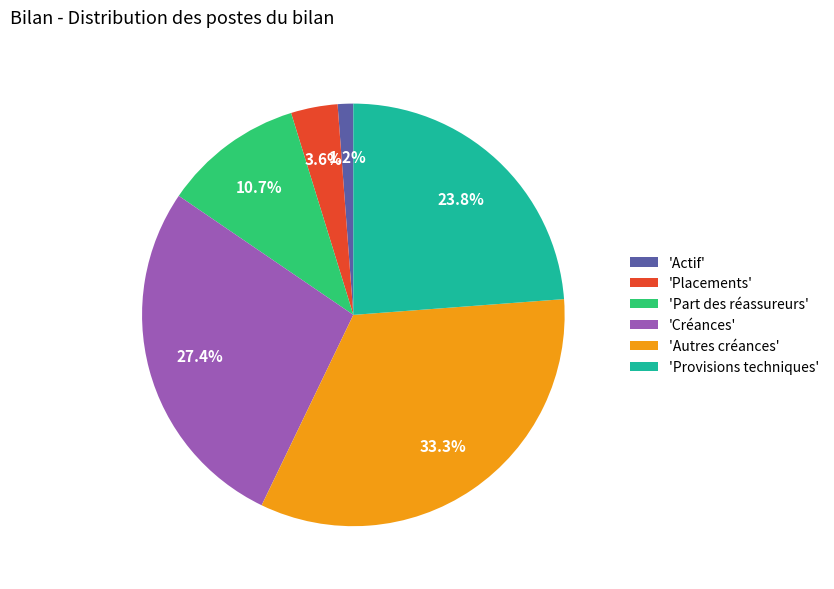

How many slices are in this pie chart?

6